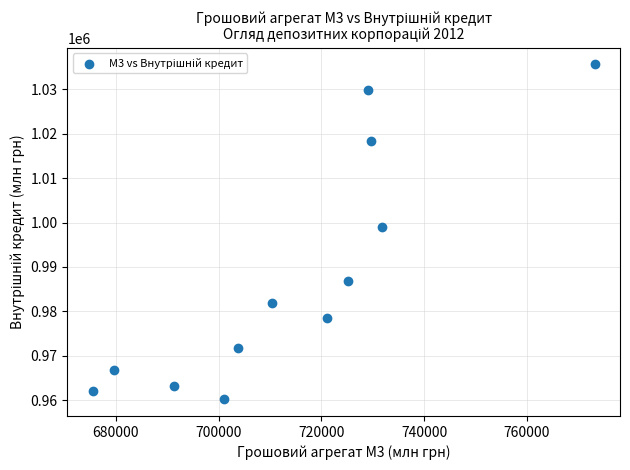

What is the range of Y values (max minus min)?

75362.5